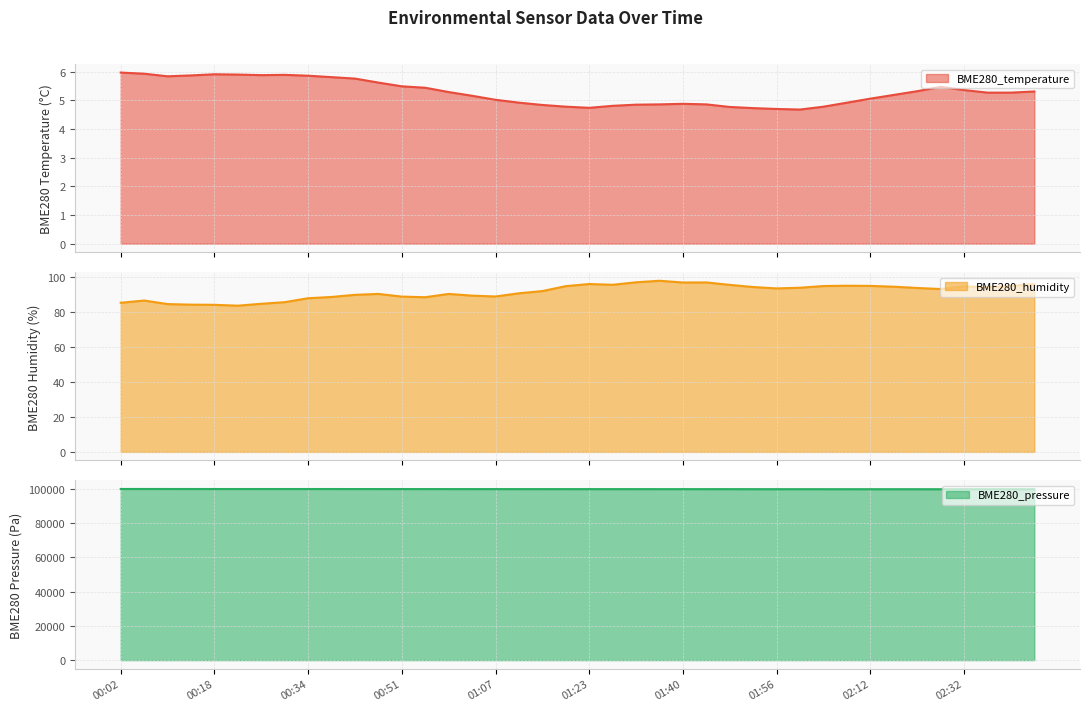

What is the minimum value for BME280_temperature?

4.7